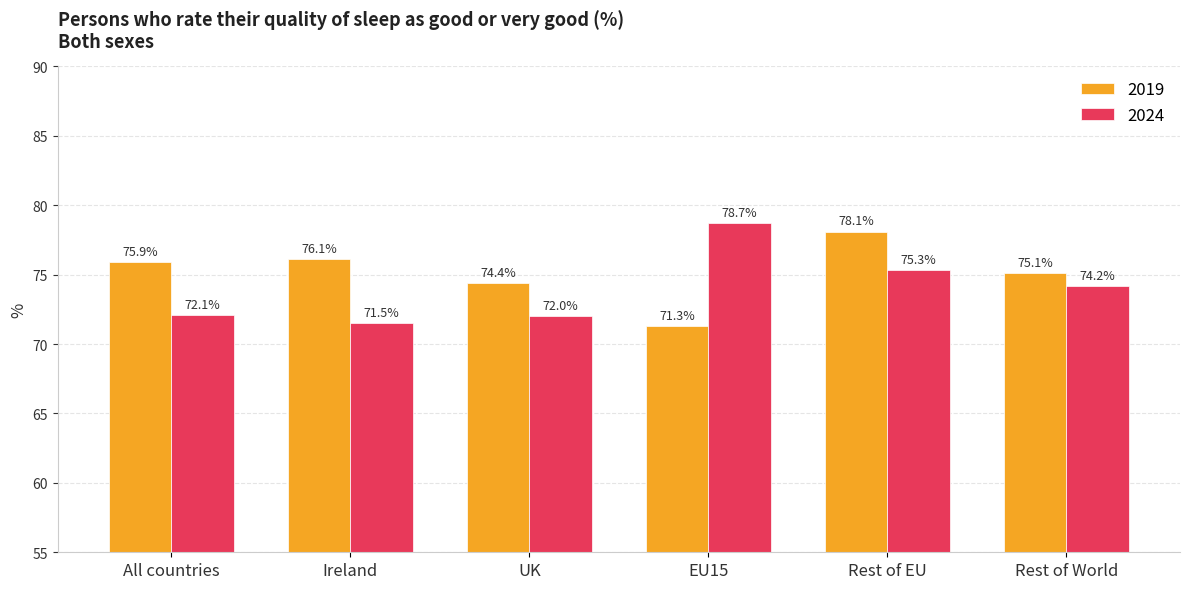

At which label is 2024 closest to 75?

Rest of EU